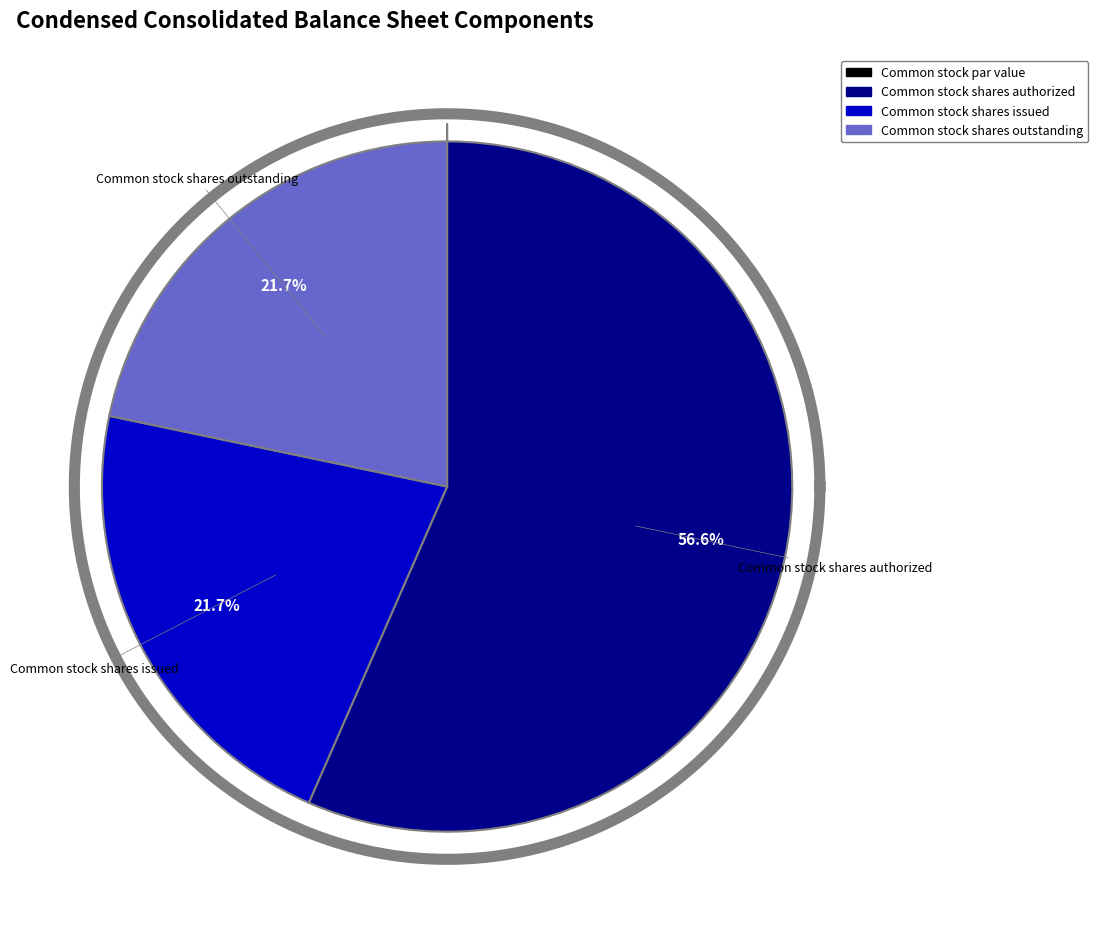

Do Common stock par value and Common stock shares outstanding together represent more than half of the pie?

No